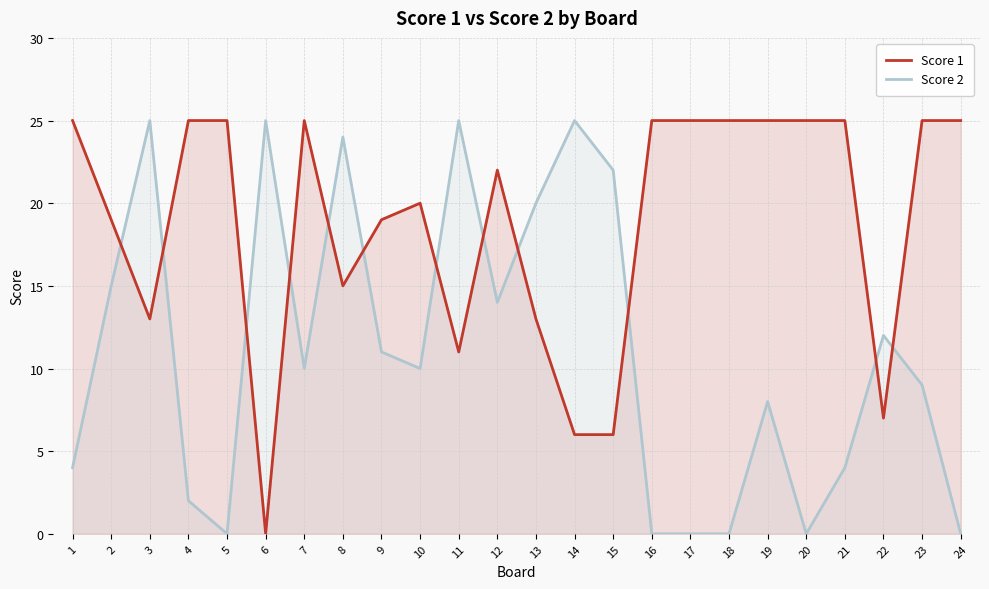

At which label is Score 2 closest to 12?

22